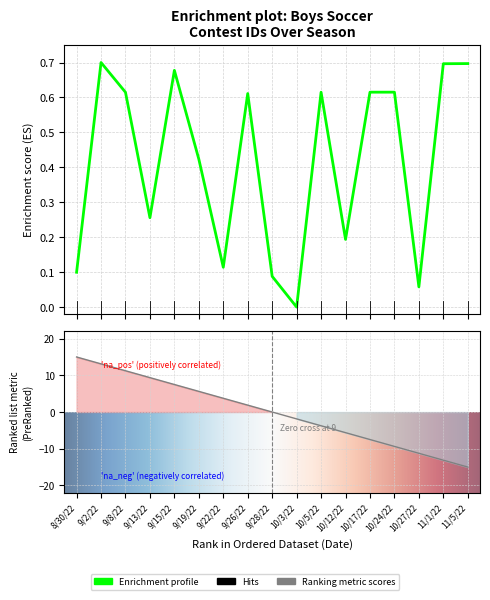

What is the greatest value displayed?

0.7